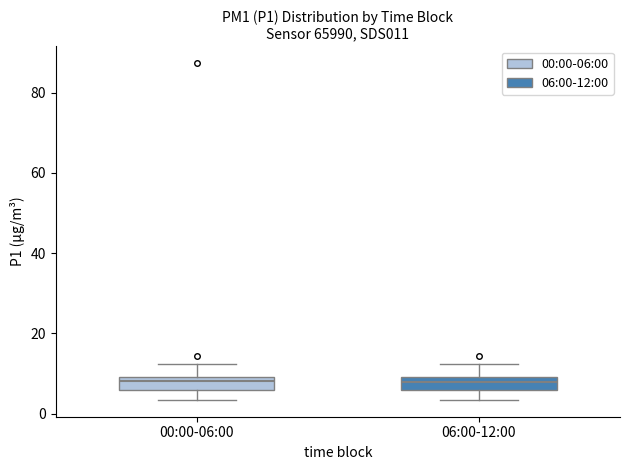

Reading left to right, transcribe this box plot: for each box, give where its median line is, the range the box spans, and where its two whiskers end, as read against the y-axis. The values are not printed on the chart, so give them approximately, as read against the axis.

00:00-06:00: median 8, box 6 to 10, whiskers 4 to 12
06:00-12:00: median 8, box 6 to 10, whiskers 4 to 12